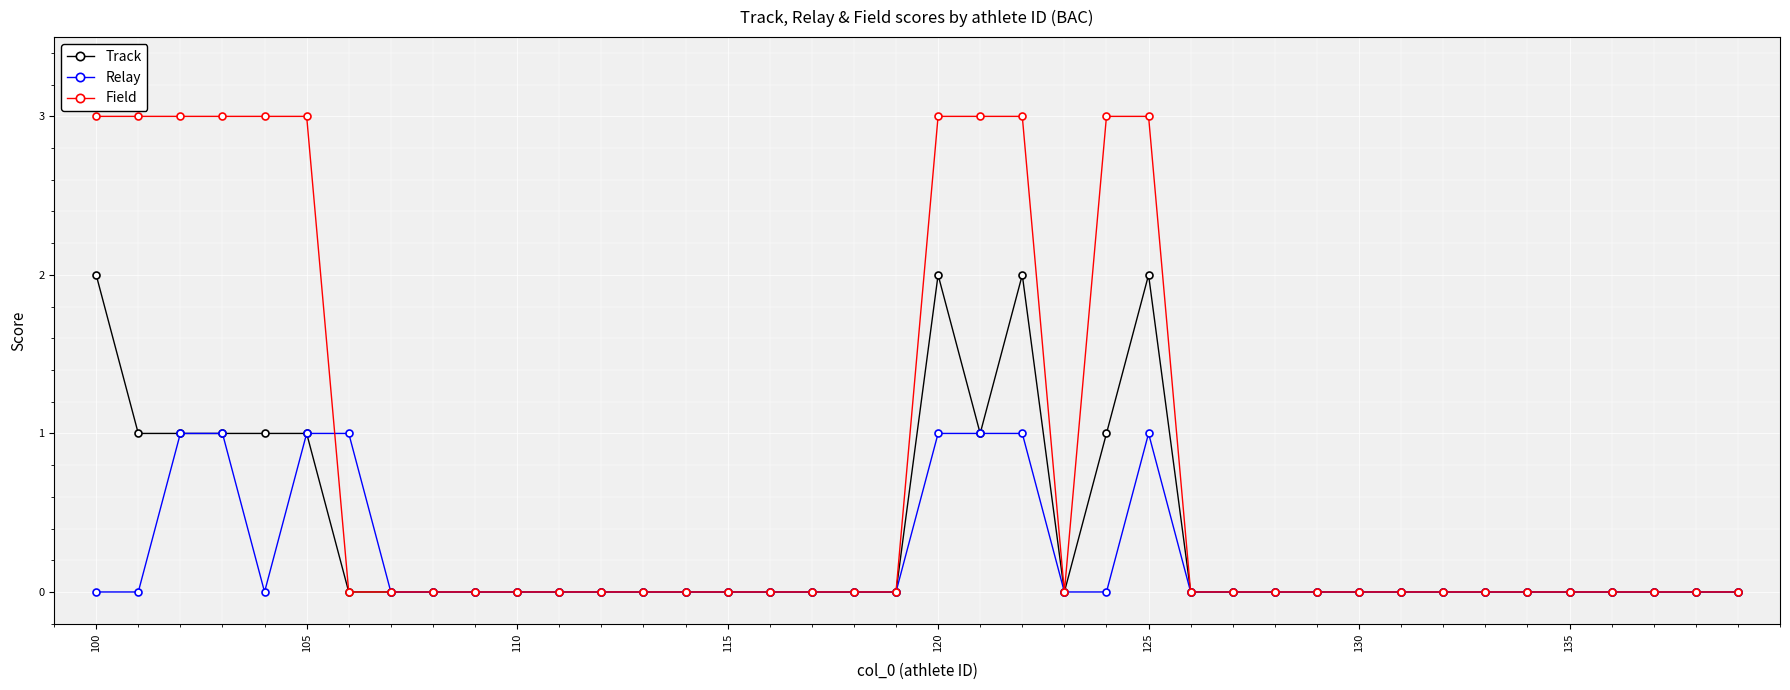

Which series has the largest total across all categories?

Field